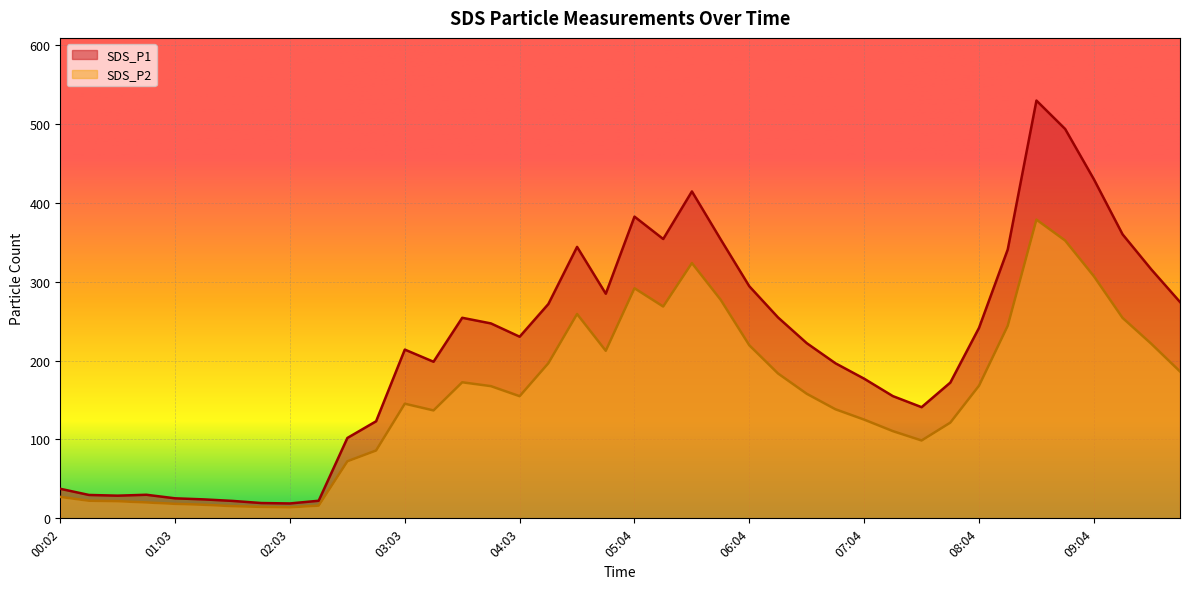

What is the sum of the SDS_P1 values at 03:03 and 09:20?

573.8